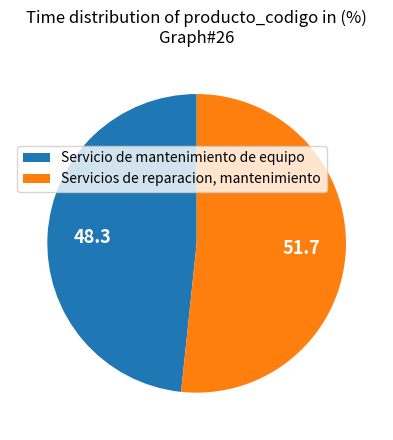

True or false: Servicios de reparacion, mantenimiento accounts for 52% of the total.

True